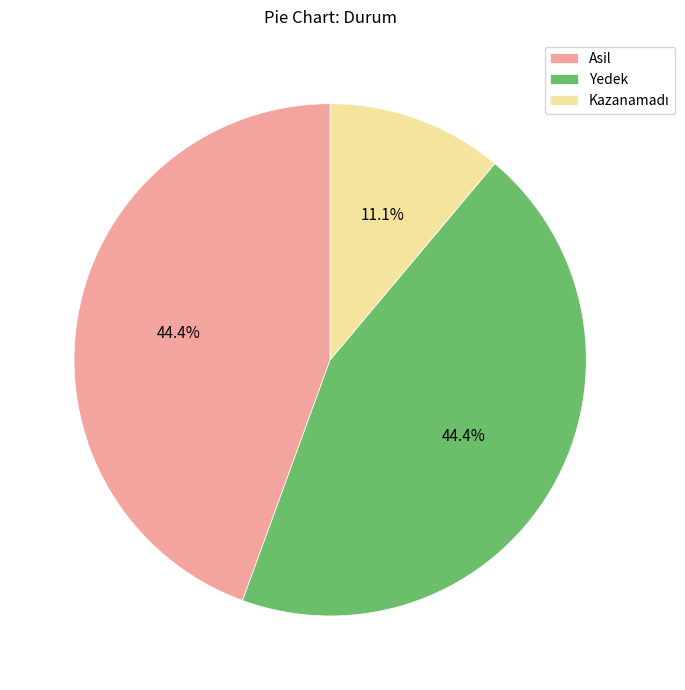

Does any single category account for the majority?

No